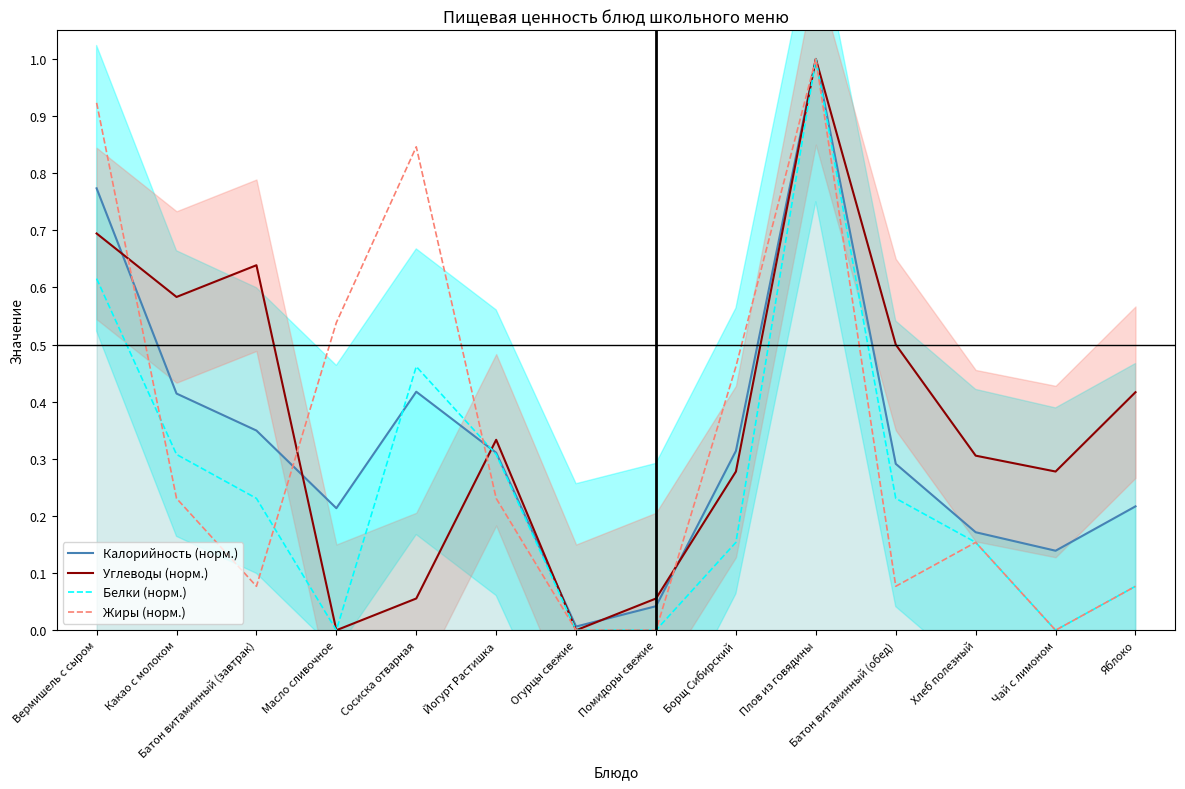

Reading left to right, what are all the values shown in this chart?

Калорийность (норм.): Вермишель с сыром=0.8	Какао с молоком=0.4	Батон витаминный (завтрак)=0.3	Масло сливочное=0.2	Сосиска отварная=0.4	Йогурт Растишка=0.3	Огурцы свежие=0.0	Помидоры свежие=0.0	Борщ Сибирский=0.3	Плов из говядины=1.0	Батон витаминный (обед)=0.3	Хлеб полезный=0.2	Чай с лимоном=0.1	Яблоко=0.2
Углеводы (норм.): Вермишель с сыром=0.7	Какао с молоком=0.6	Батон витаминный (завтрак)=0.6	Масло сливочное=0.0	Сосиска отварная=0.1	Йогурт Растишка=0.3	Огурцы свежие=0.0	Помидоры свежие=0.1	Борщ Сибирский=0.3	Плов из говядины=1.0	Батон витаминный (обед)=0.5	Хлеб полезный=0.3	Чай с лимоном=0.3	Яблоко=0.4
Белки (норм.): Вермишель с сыром=0.6	Какао с молоком=0.3	Батон витаминный (завтрак)=0.2	Масло сливочное=0.0	Сосиска отварная=0.5	Йогурт Растишка=0.3	Огурцы свежие=0.0	Помидоры свежие=0.0	Борщ Сибирский=0.2	Плов из говядины=1.0	Батон витаминный (обед)=0.2	Хлеб полезный=0.2	Чай с лимоном=0.0	Яблоко=0.1
Жиры (норм.): Вермишель с сыром=0.9	Какао с молоком=0.2	Батон витаминный (завтрак)=0.1	Масло сливочное=0.5	Сосиска отварная=0.8	Йогурт Растишка=0.2	Огурцы свежие=0.0	Помидоры свежие=0.0	Борщ Сибирский=0.5	Плов из говядины=1.0	Батон витаминный (обед)=0.1	Хлеб полезный=0.2	Чай с лимоном=0.0	Яблоко=0.1